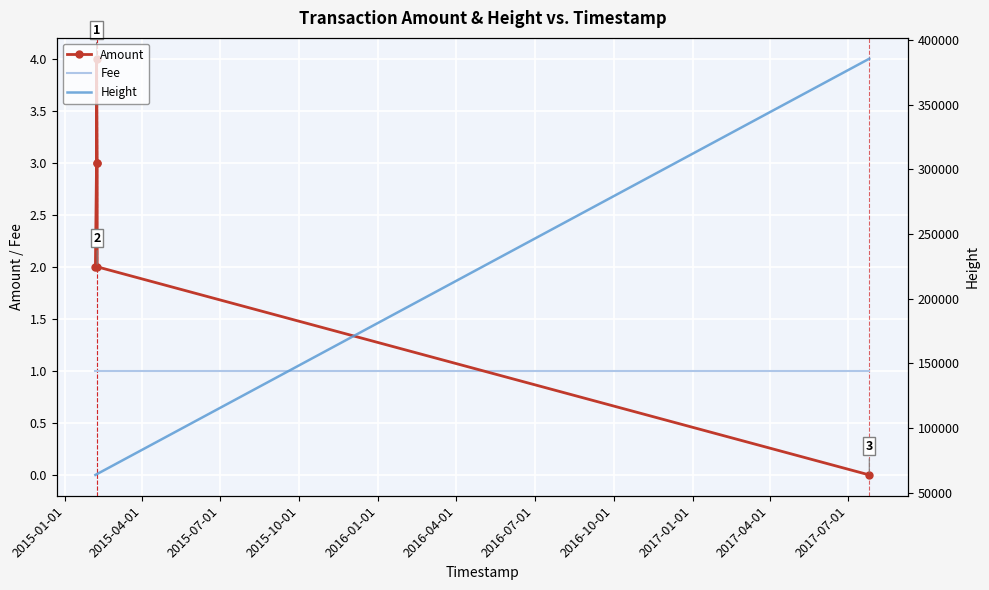

How many lines are shown in the chart?

3